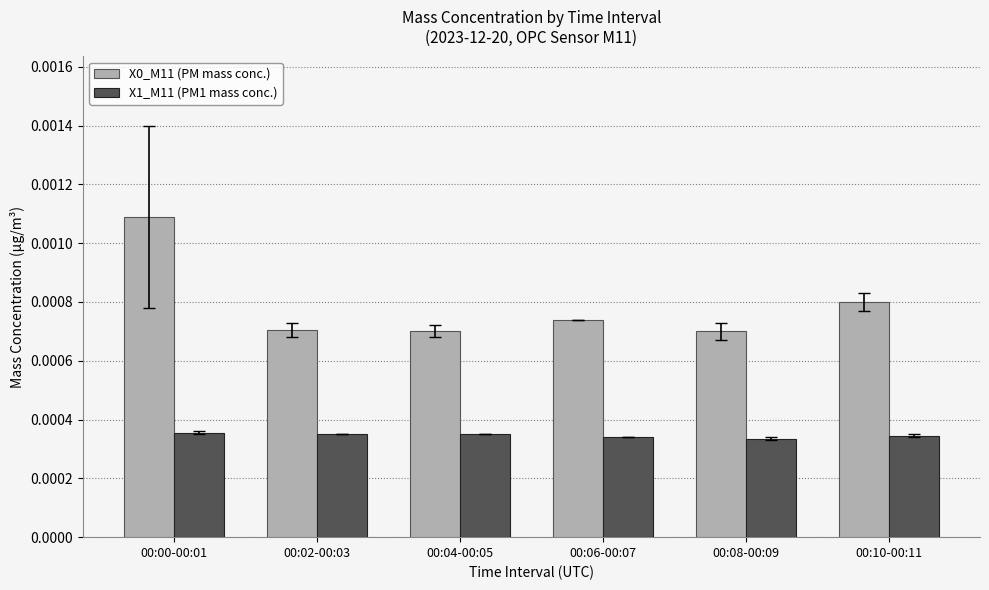

Is the value of X0_M11 (PM mass conc.) at 00:10-00:11 greater than the value of X1_M11 (PM1 mass conc.) at 00:06-00:07?

Yes